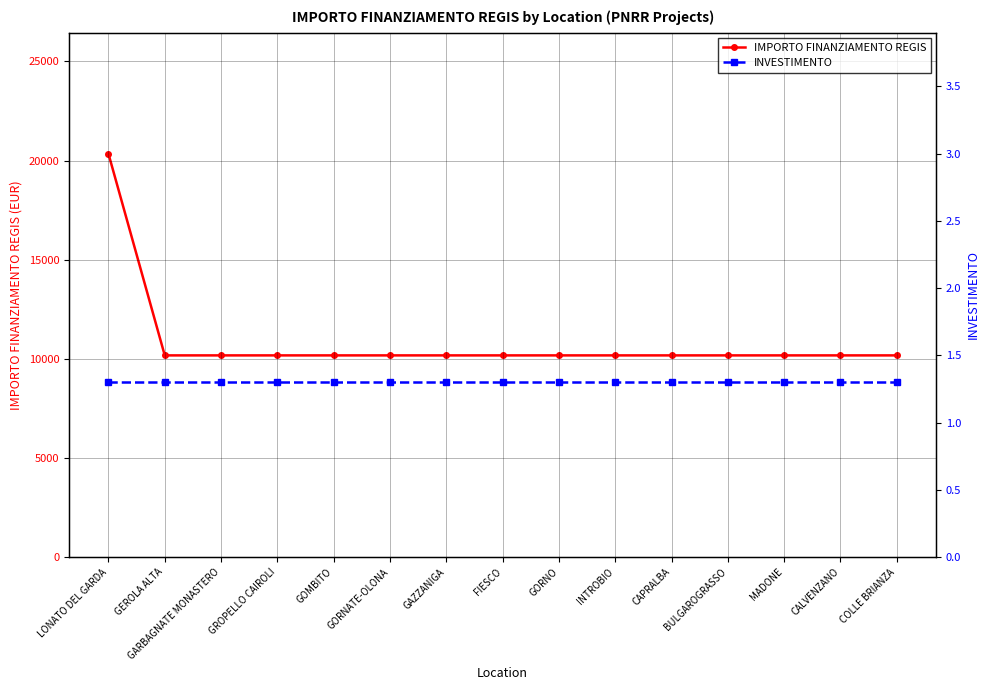

Which has a higher value, INTROBIO or CALVENZANO?

INTROBIO